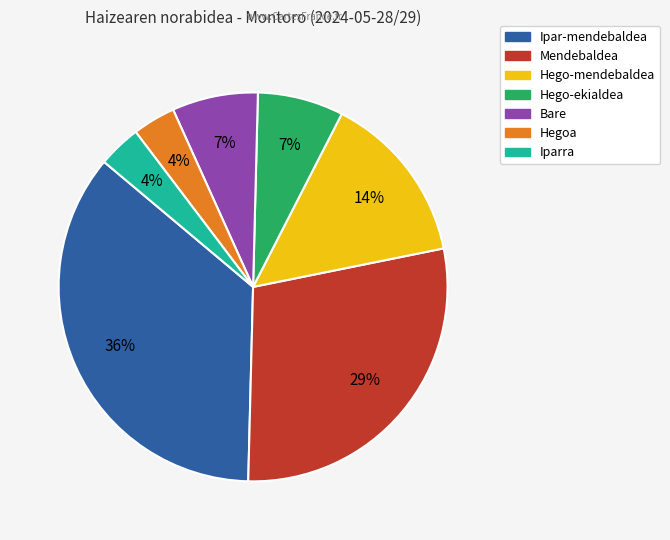

Combined, do Hegoa and Ipar-mendebaldea account for over 50%?

No